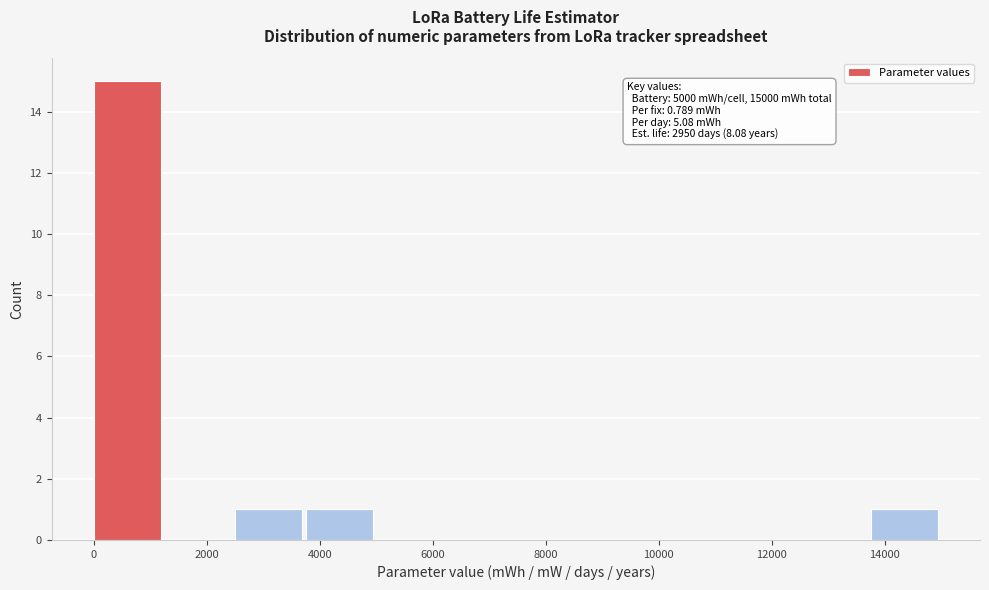

Over which range of the x-axis is the bar tallest?

0 to 1200